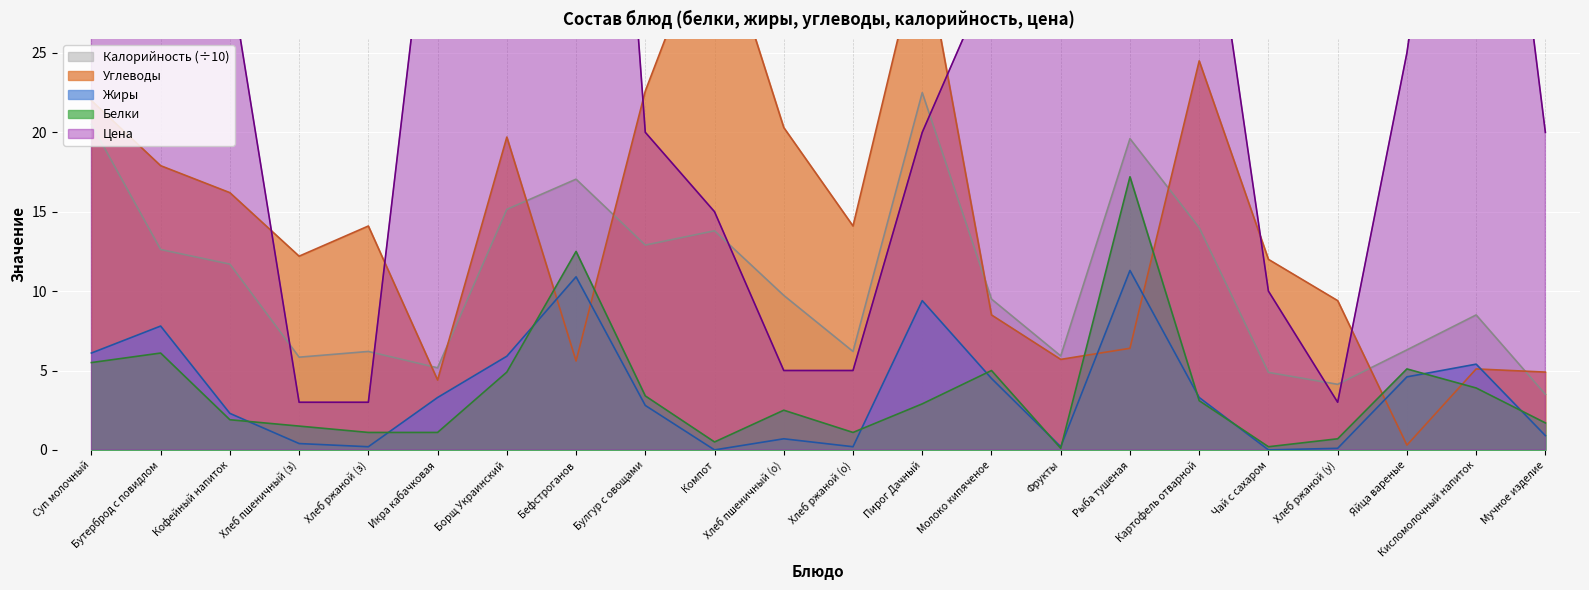

In Жиры, how many points are higher than both neighbors (excluding endpoints)?

6